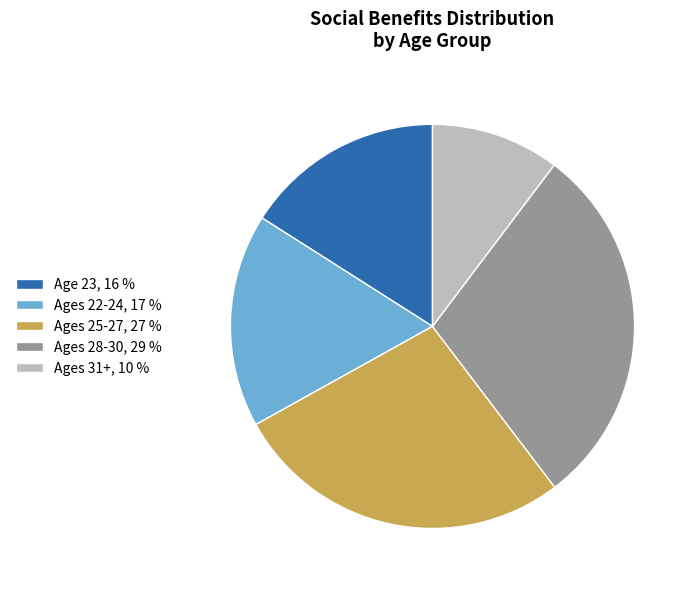

Rank the categories by value from highest to lowest.

Ages 28-30, 29 %, Ages 25-27, 27 %, Ages 22-24, 17 %, Age 23, 16 %, Ages 31+, 10 %